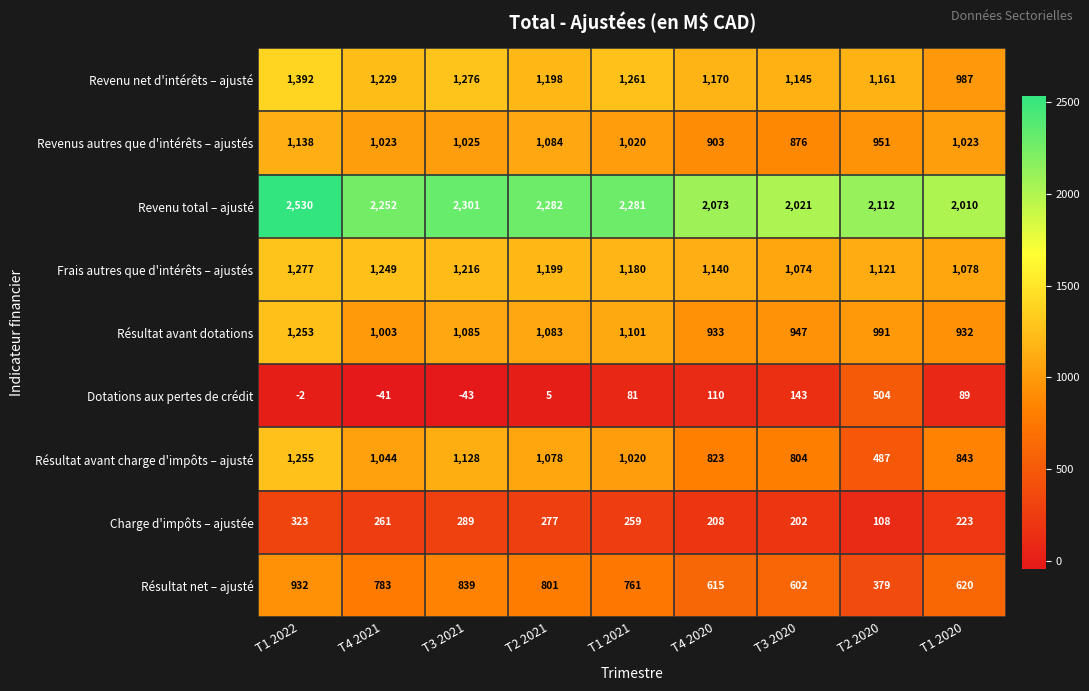

At which category is the sum across all series the highest?

T1 2022